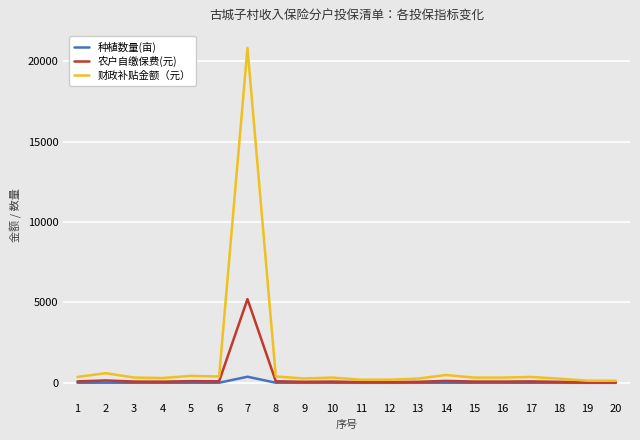

What is the maximum value shown in the chart?

20834.9